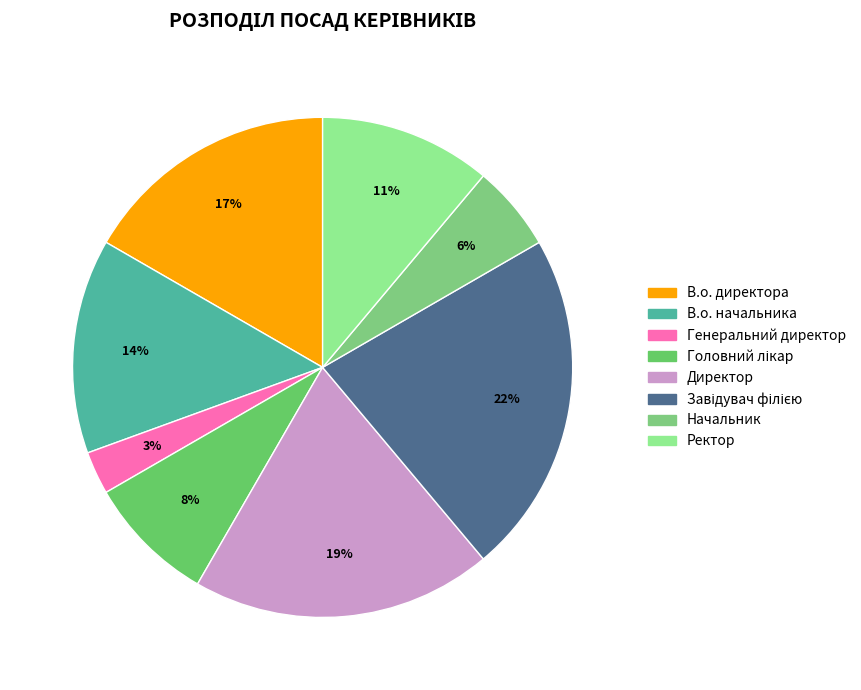

True or false: Генеральний директор accounts for 10% of the total.

False